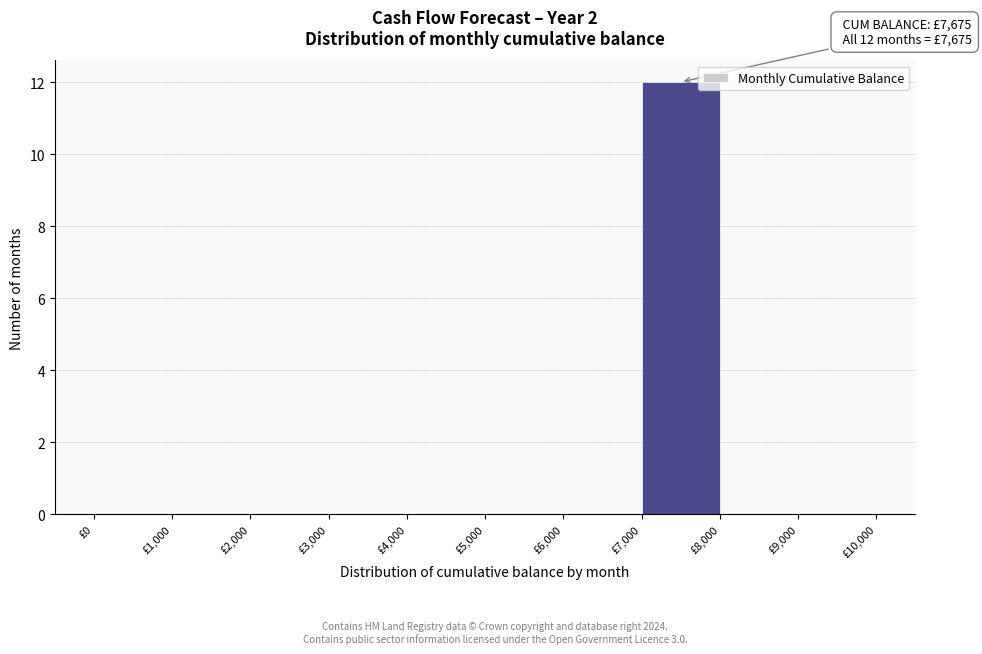

Which range on the x-axis has the tallest bar?

7000 to 8000